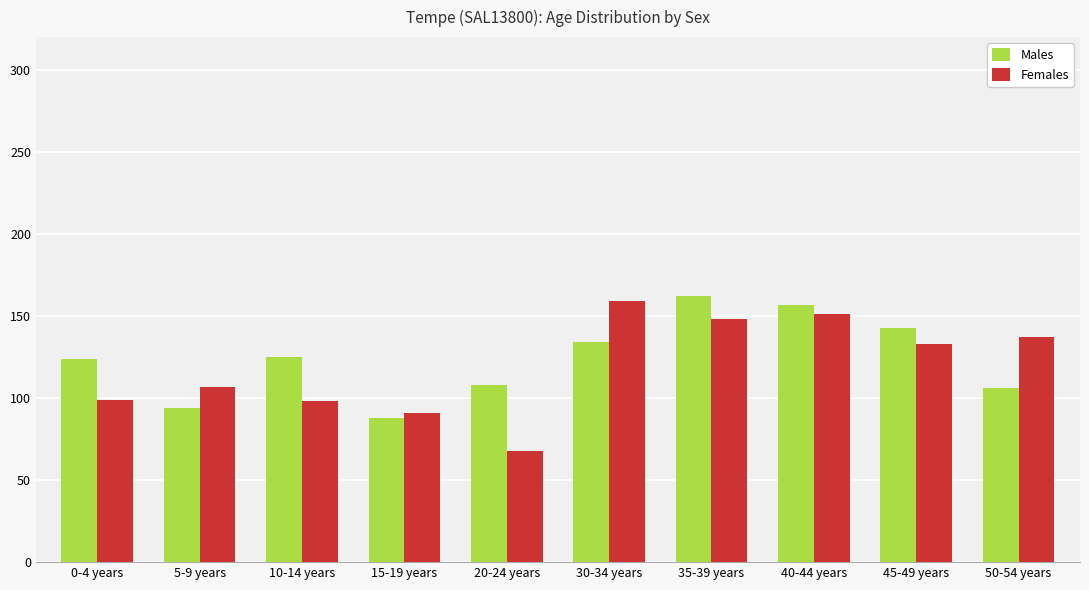

At which label is Females closest to 113?

5-9 years